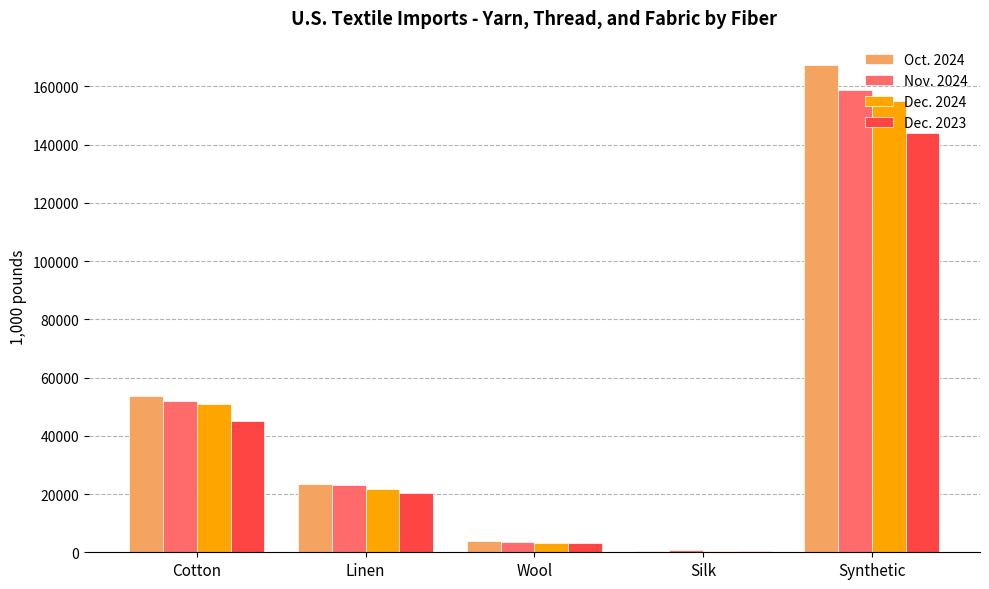

The Dec. 2024 series shows 21751.9 at Linen. True or false?

True